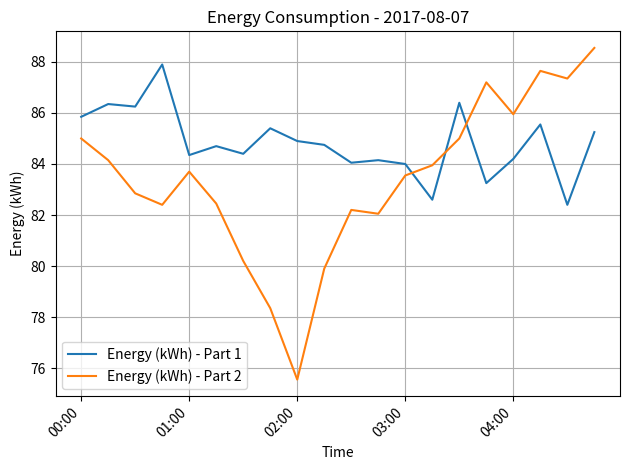

What is the difference between the maximum and minimum values in the Energy (kWh) - Part 1 series?

5.5